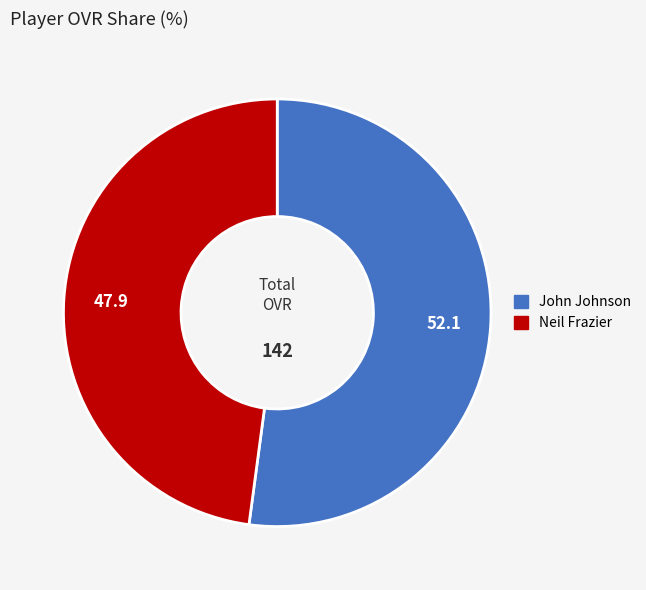

Between John Johnson and Neil Frazier, which is larger?

John Johnson